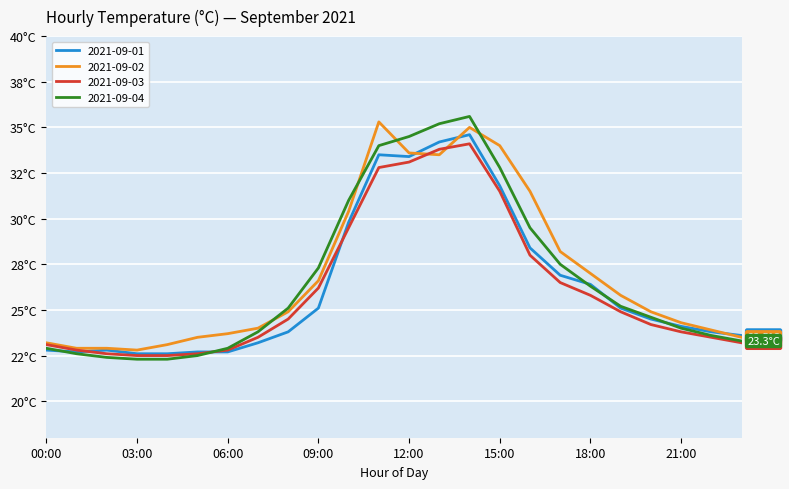

What are all the series names shown in the legend?

2021-09-01, 2021-09-02, 2021-09-03, 2021-09-04